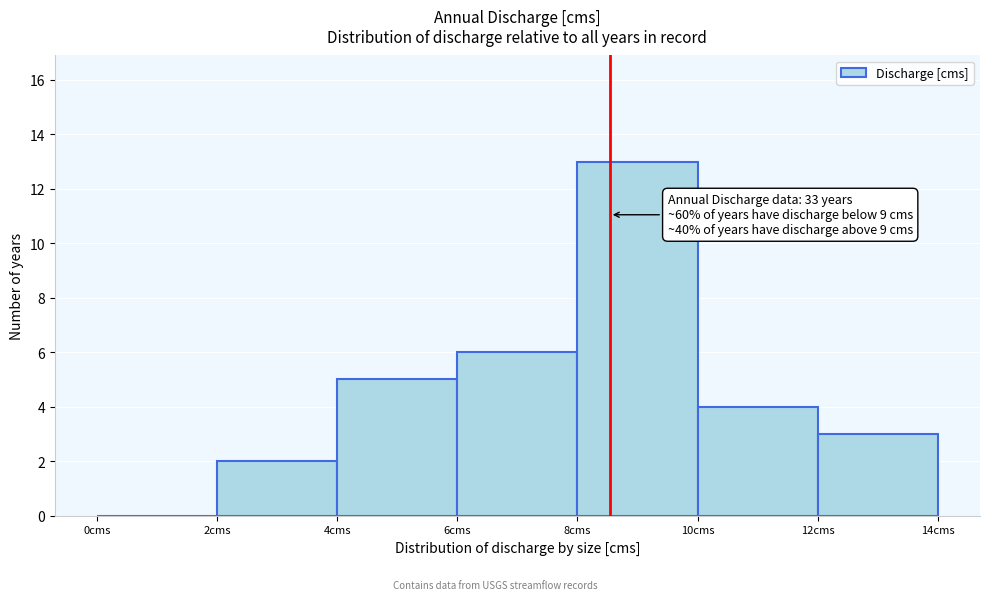

Over which range of the x-axis is the bar tallest?

8 to 10